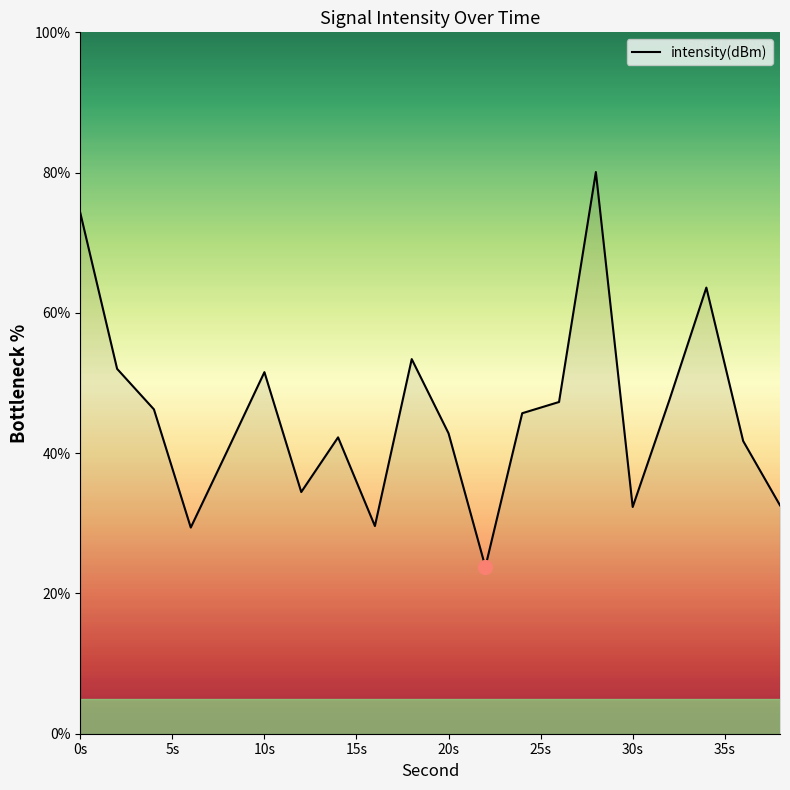

What is the difference between the maximum and minimum values?

56.3